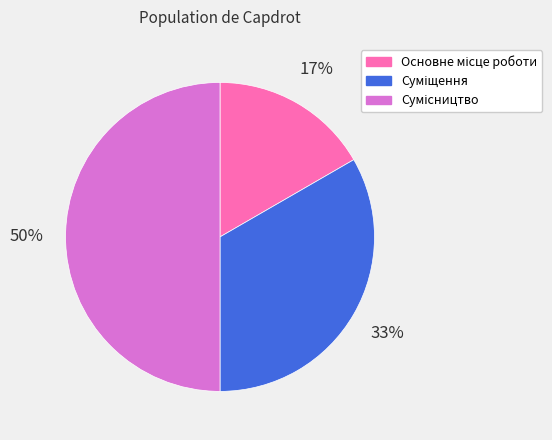

How many segments does this pie chart have?

3